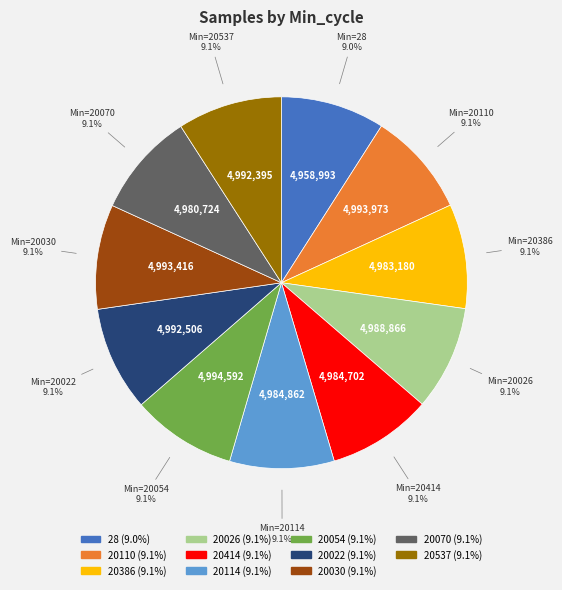

True or false: 28 accounts for 9% of the total.

True